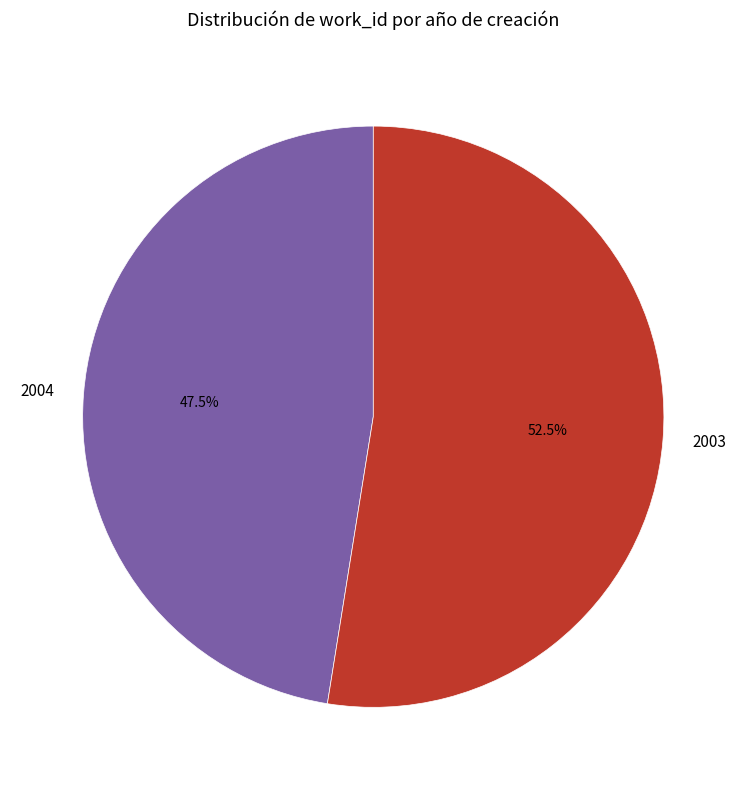

Rank the categories by value from highest to lowest.

2003, 2004